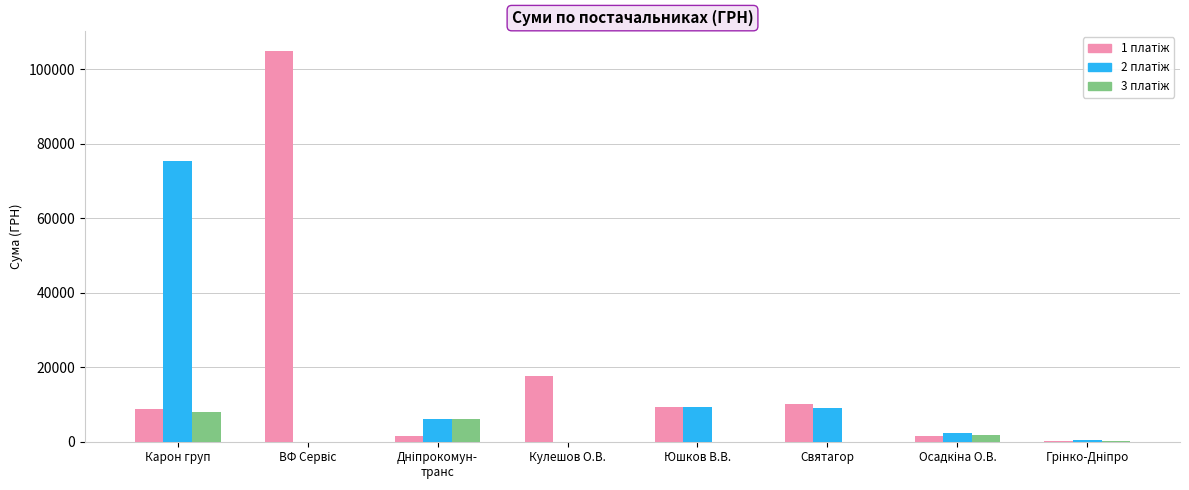

How many series are shown in this chart?

3